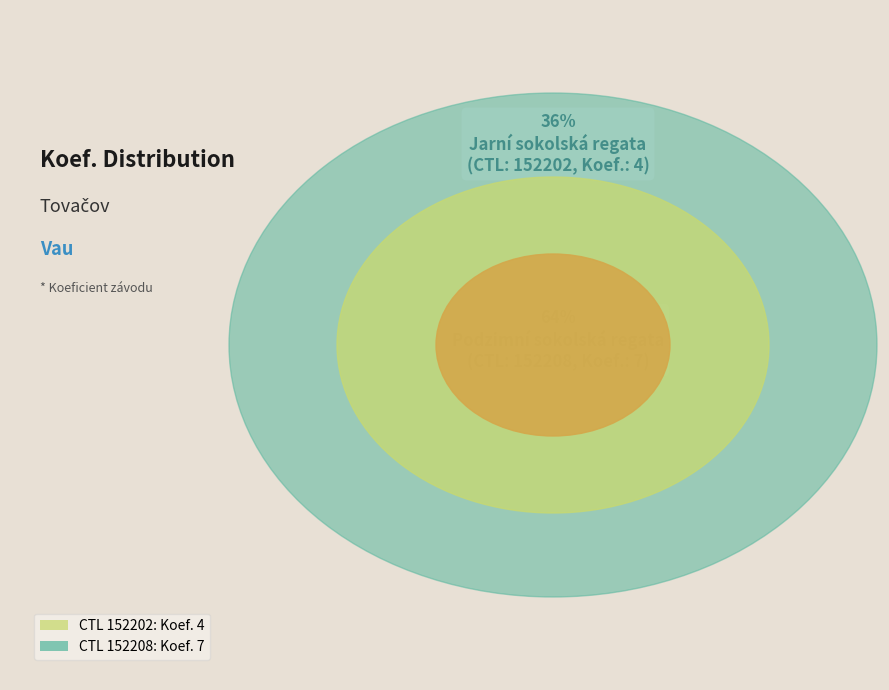

Which slice is the smallest?

152202